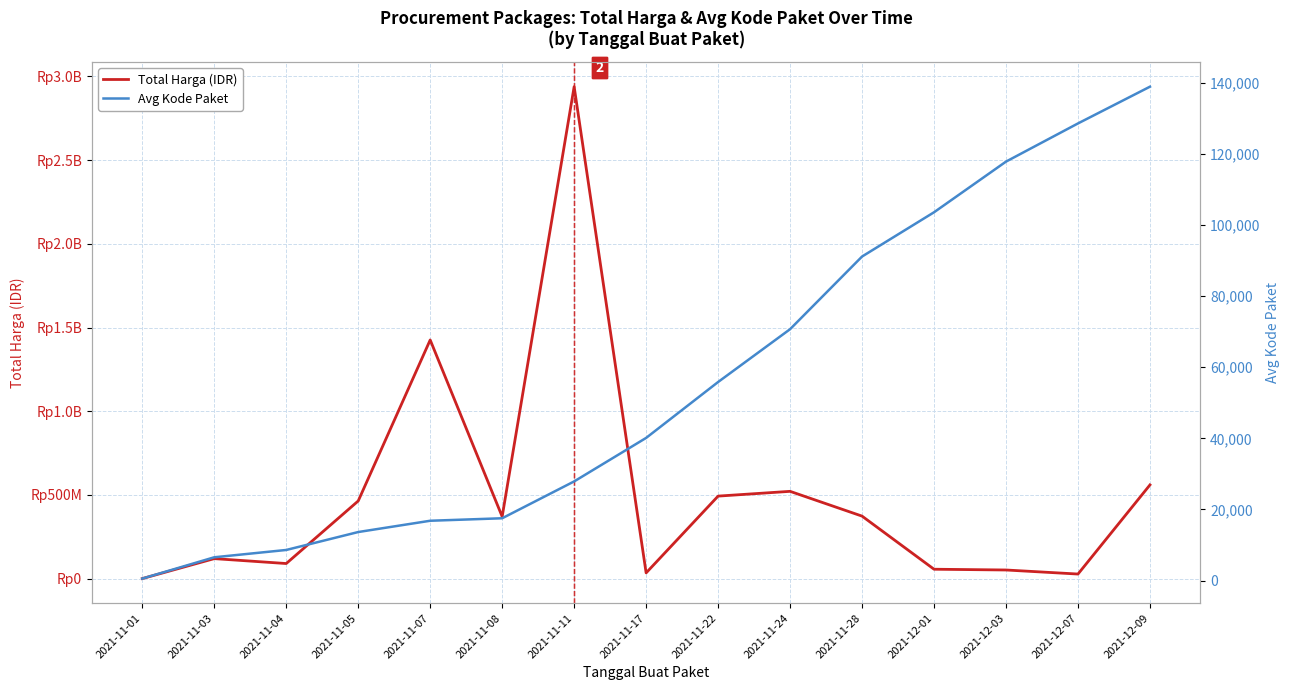

Which category has the lowest value in the Avg Kode Paket series?

2021-11-01